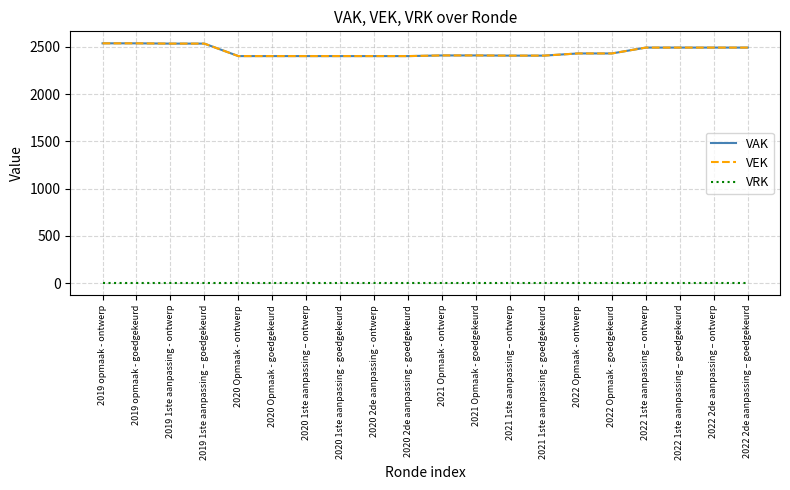

What is the sum of all VEK values?

49014